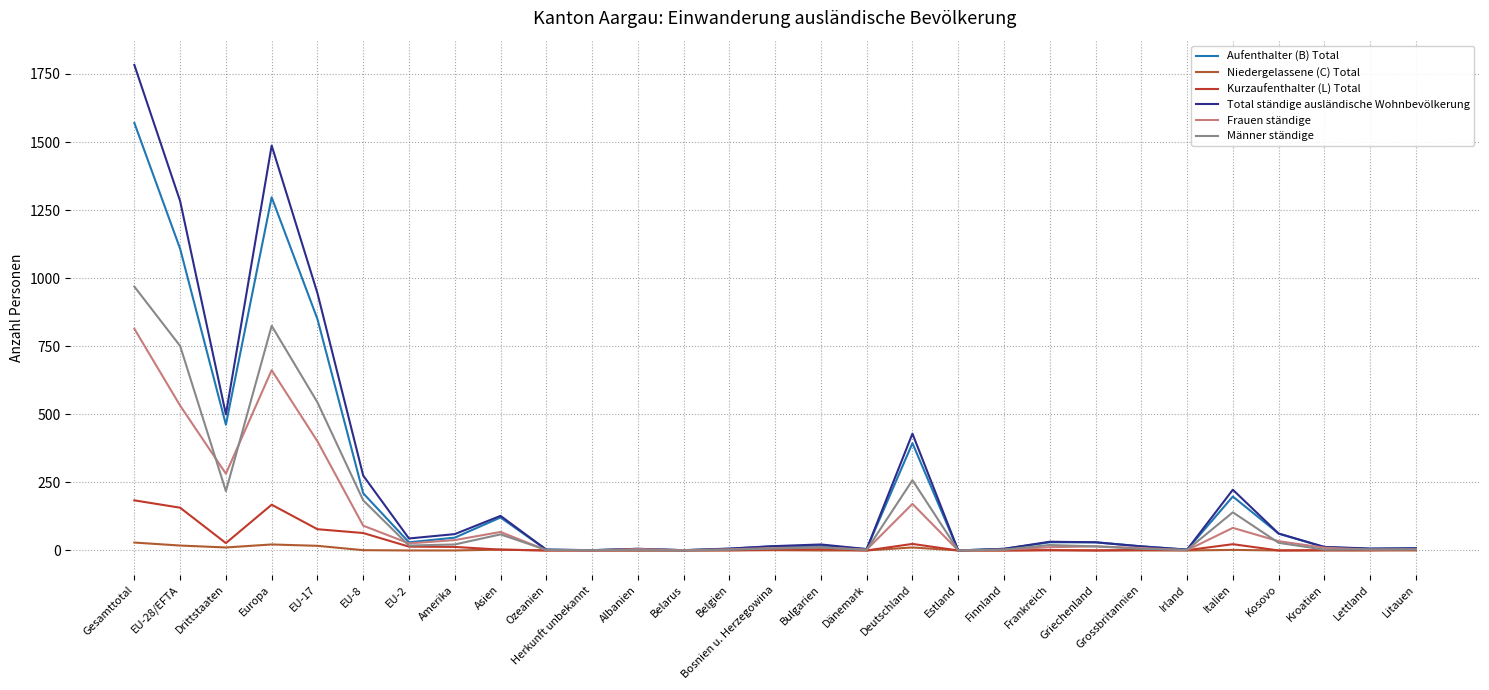

What is the highest value of the Männer ständige series?

969